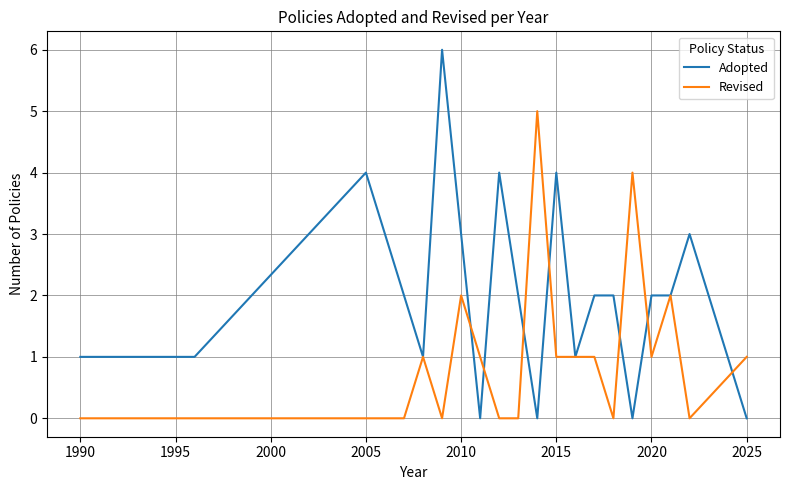

Which series has the largest total across all categories?

Adopted